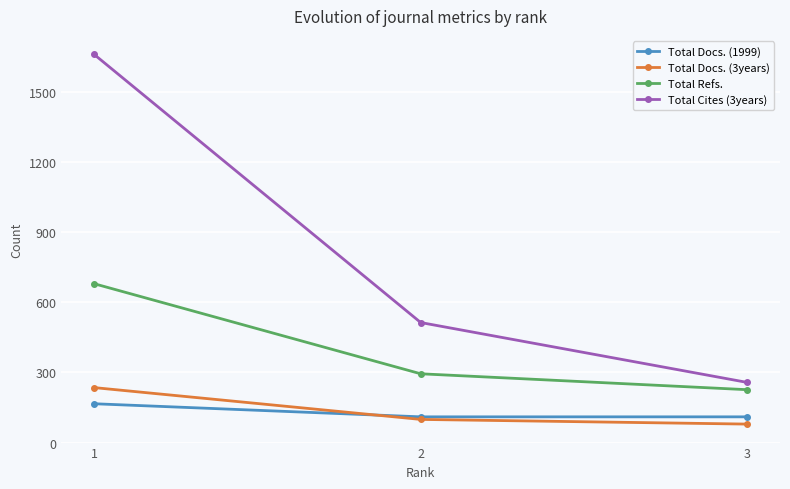

At how many categories does at least one series exceed 1009?

1